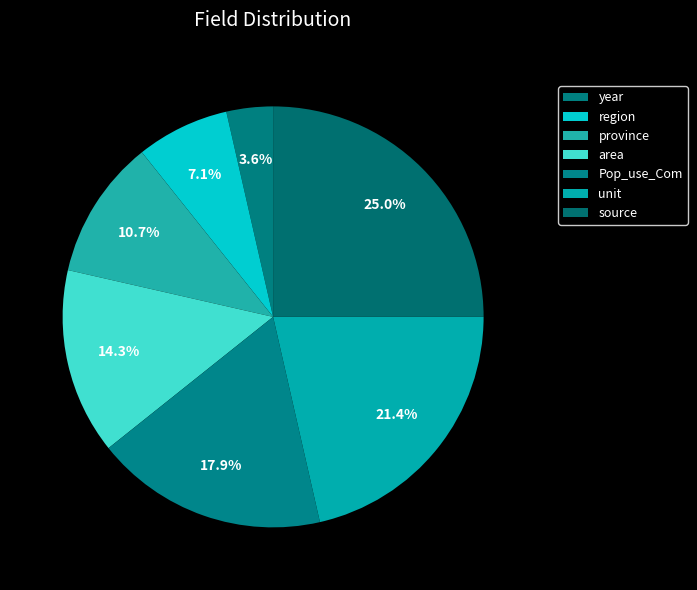

How many slices are in this pie chart?

7